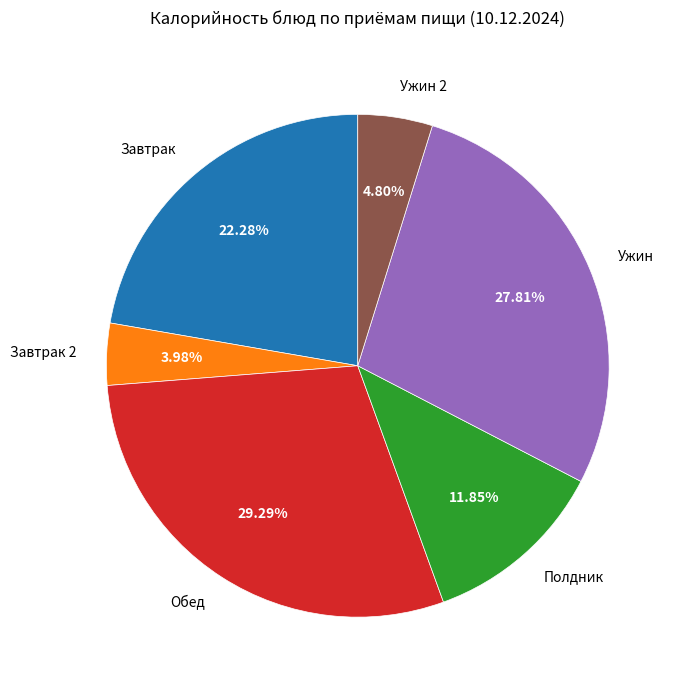

Rank the categories by value from highest to lowest.

Обед, Ужин, Завтрак, Полдник, Ужин 2, Завтрак 2